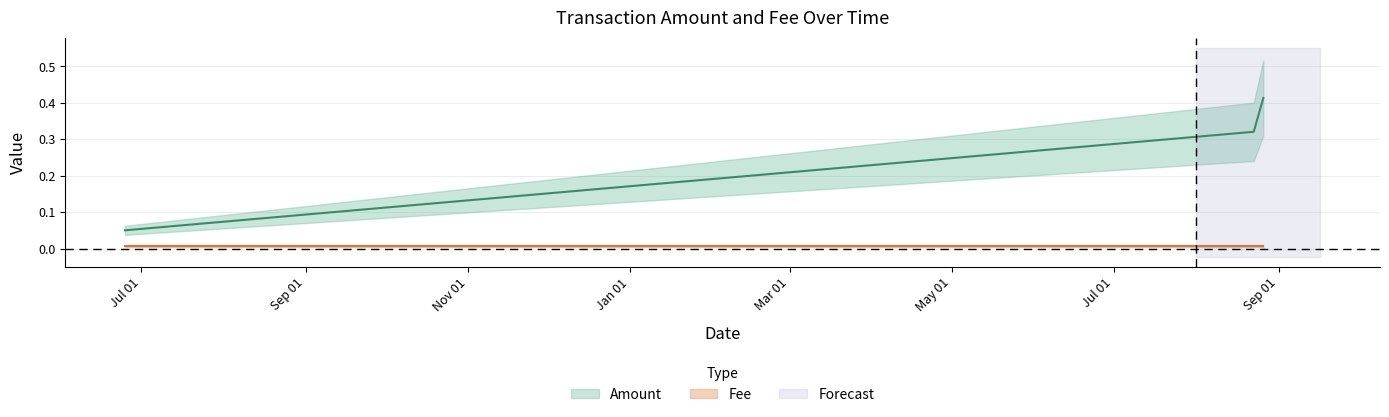

What is the label of the 3rd point from the right?

2019-06-24 22:56:28